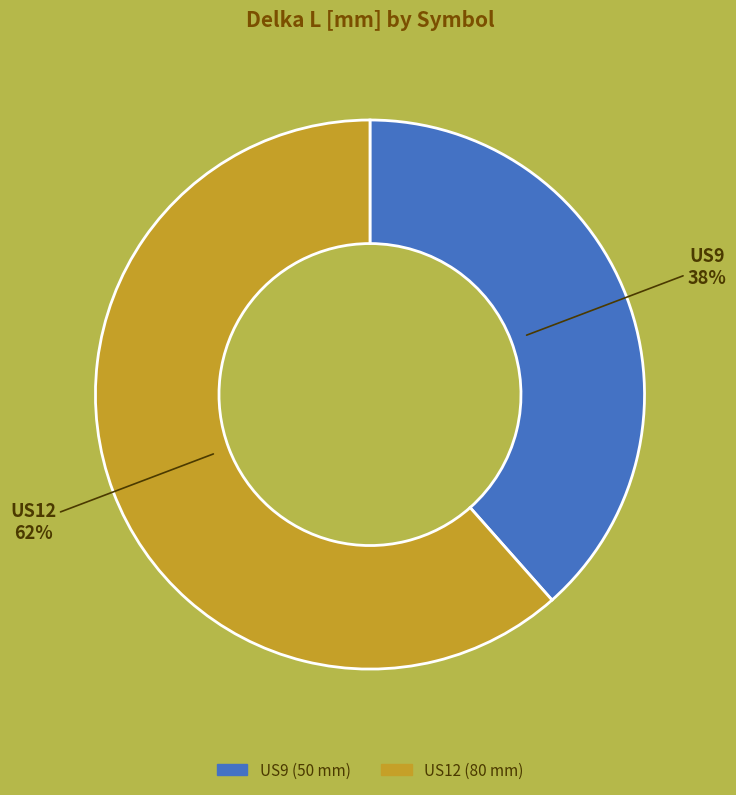

What is the smallest slice in the pie chart?

US9